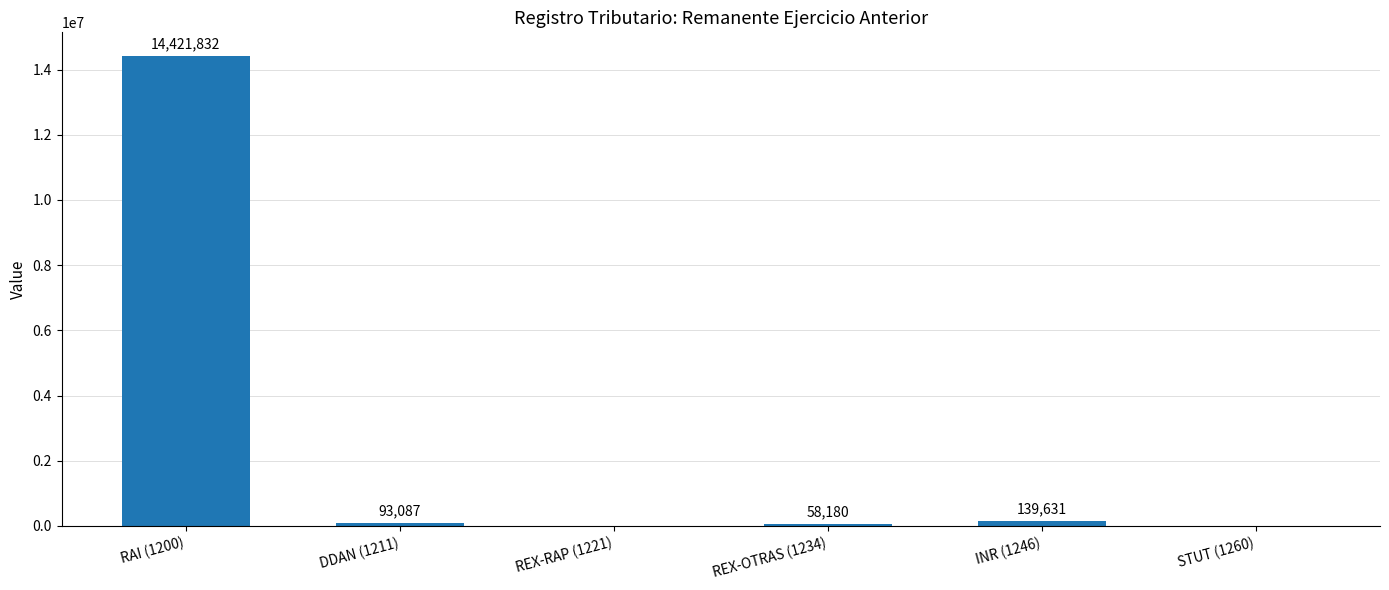

What is the change in value from RAI (1200) to DDAN (1211)?

-14328745